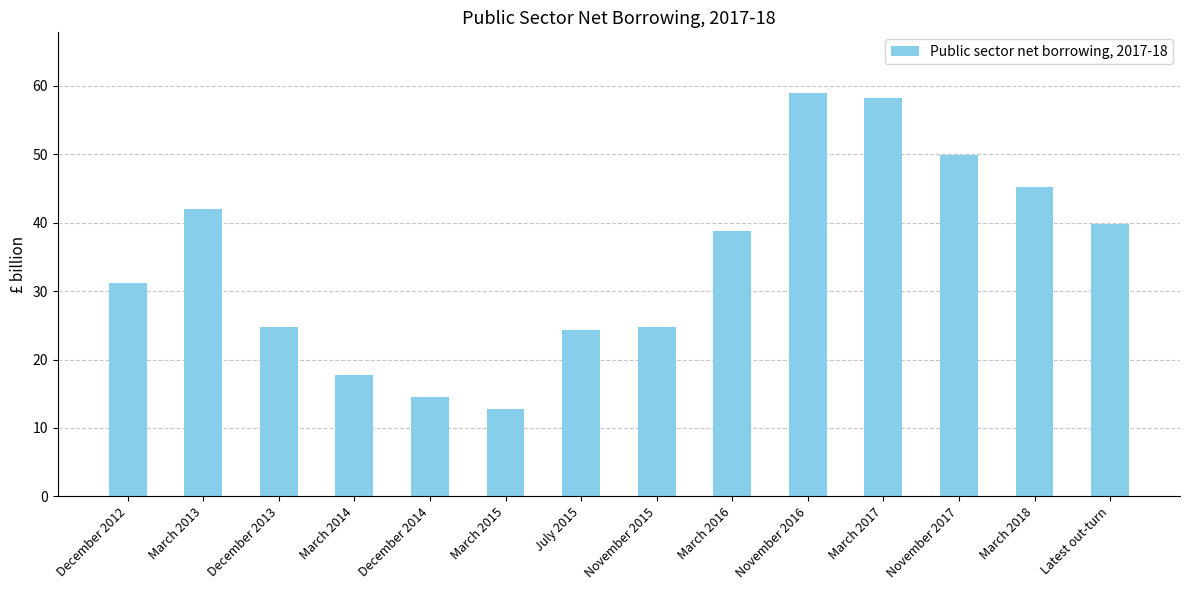

What is the change in value from November 2017 to Latest out-turn?

-10.0